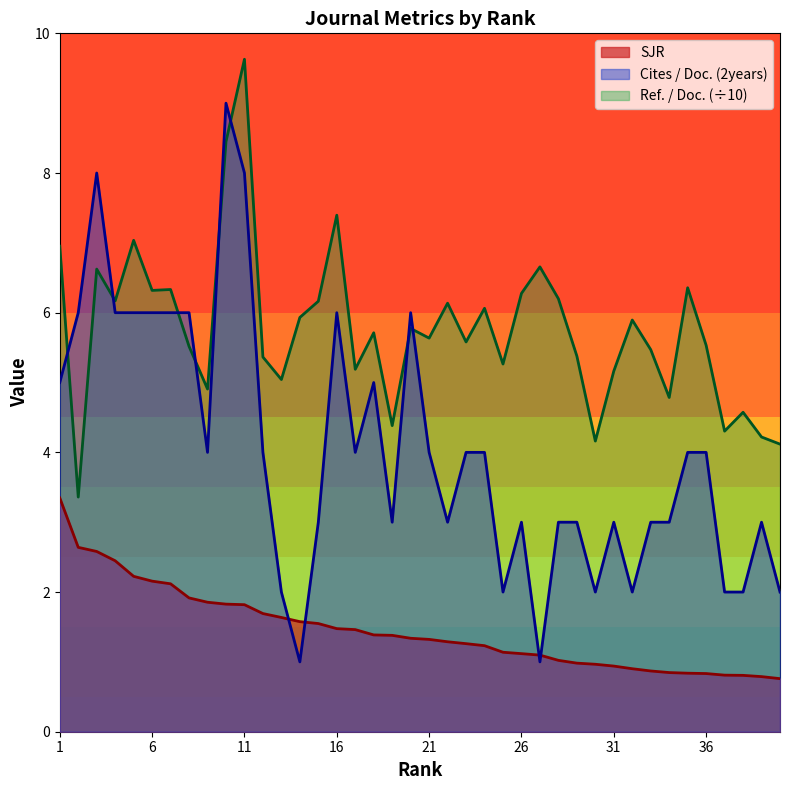

At which category is the sum across all series the highest?

11